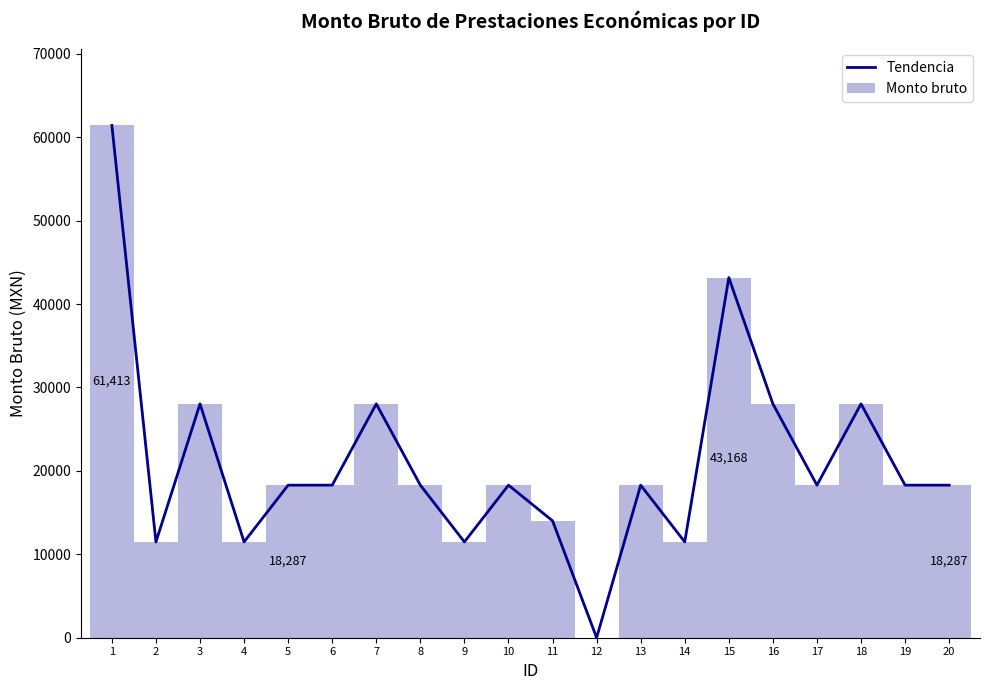

Count the number of categories in the chart.

20